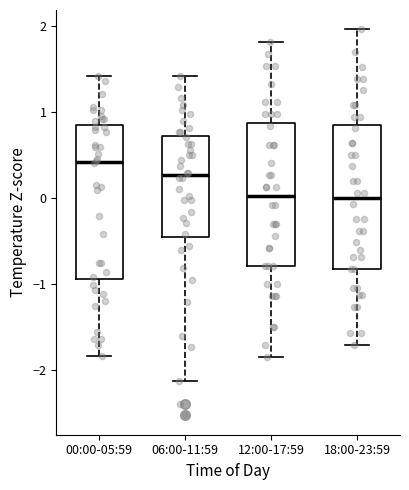

Reading left to right, read every box against the y-axis: the position of its median line, the range the box covers, and the ends of its whiskers. The values are not printed on the chart, so give them approximately, as read against the axis.

00:00-05:59: median 0.4, box -0.9 to 0.8, whiskers -1.8 to 1.4
06:00-11:59: median 0.3, box -0.5 to 0.7, whiskers -2.1 to 1.4
12:00-17:59: median 0.0, box -0.8 to 0.9, whiskers -1.9 to 1.8
18:00-23:59: median 0.0, box -0.8 to 0.8, whiskers -1.7 to 2.0